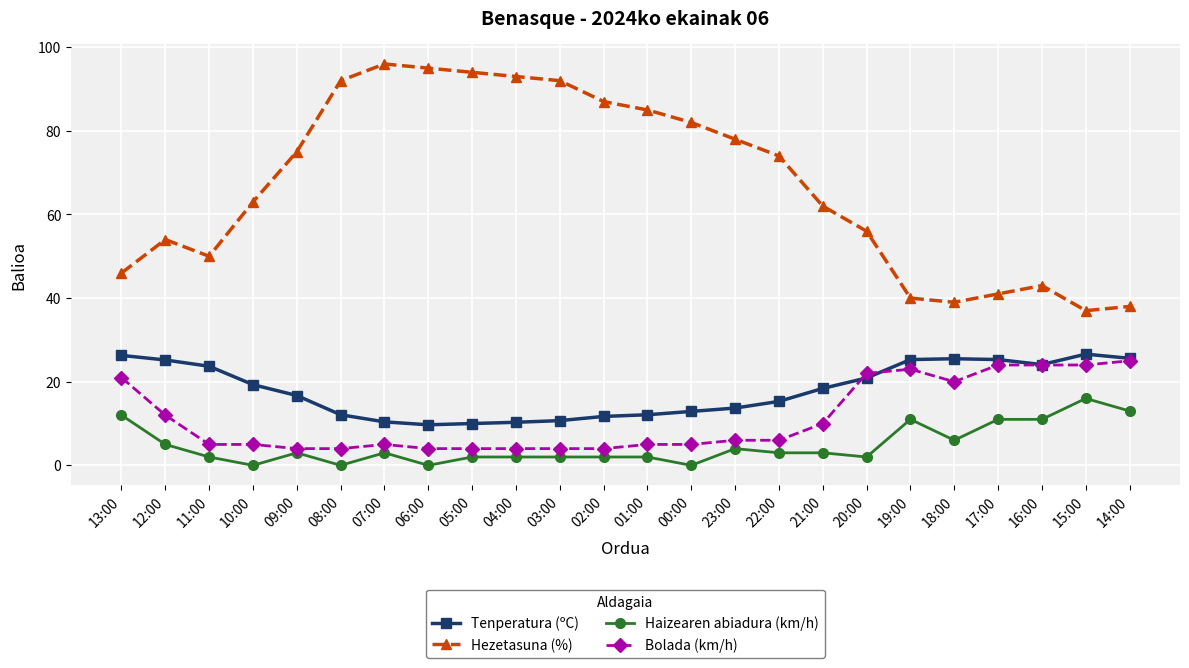

At which category is the sum across all series the highest?

07:00